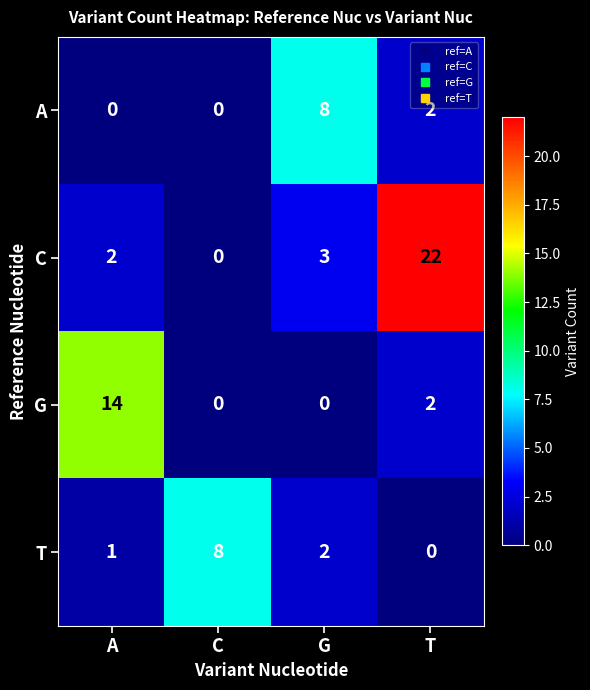

What is the greatest value displayed?

22